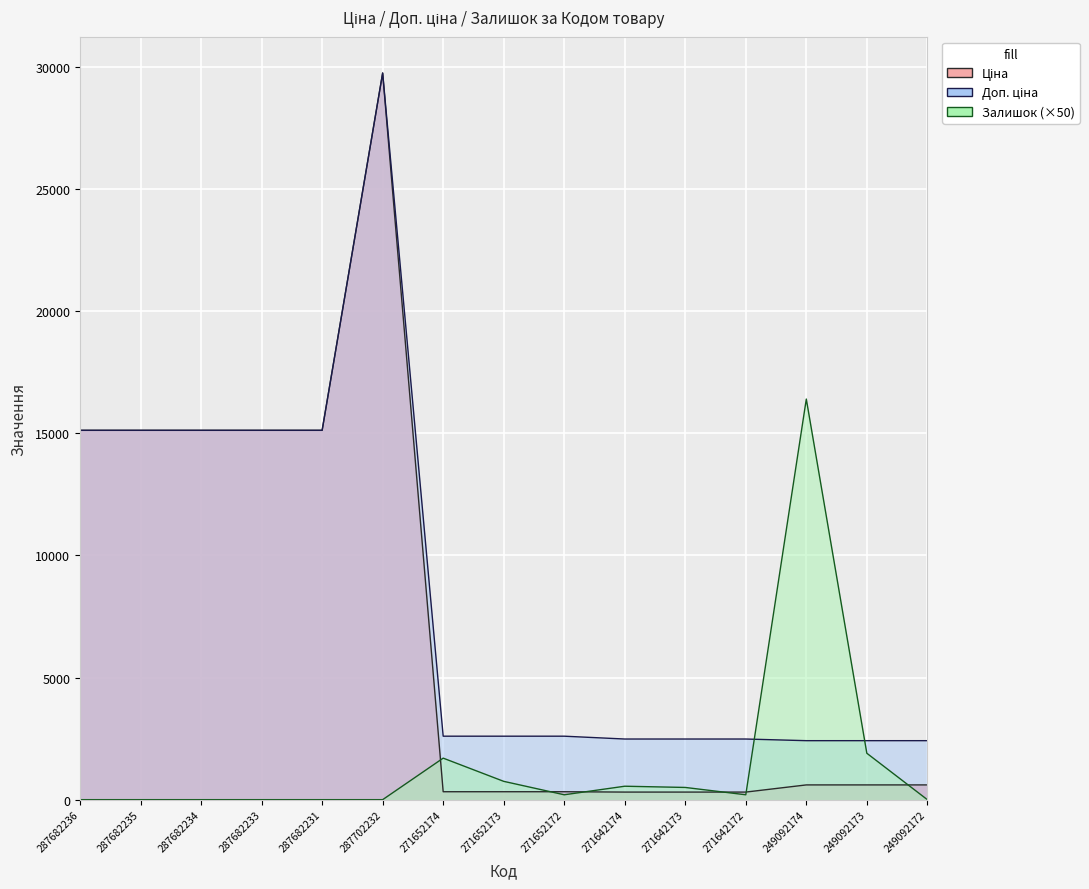

Which category has the highest value across all series?

287702232